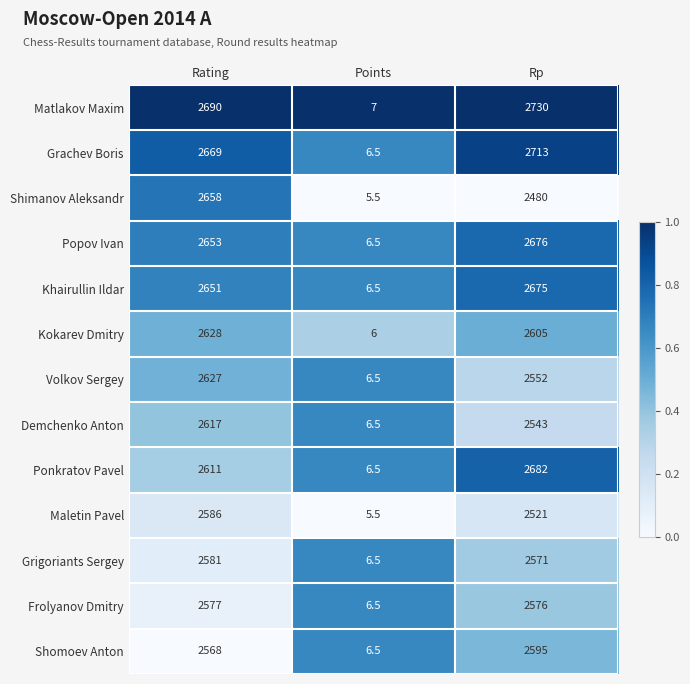

The Grachev Boris series shows 1.8 at Points. True or false?

False